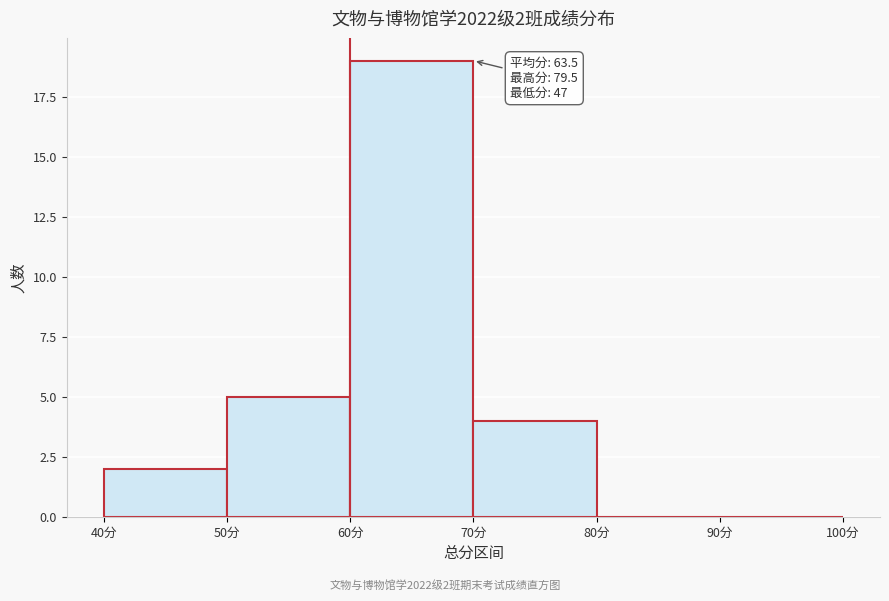

Over which range of the x-axis is the bar tallest?

60 to 70